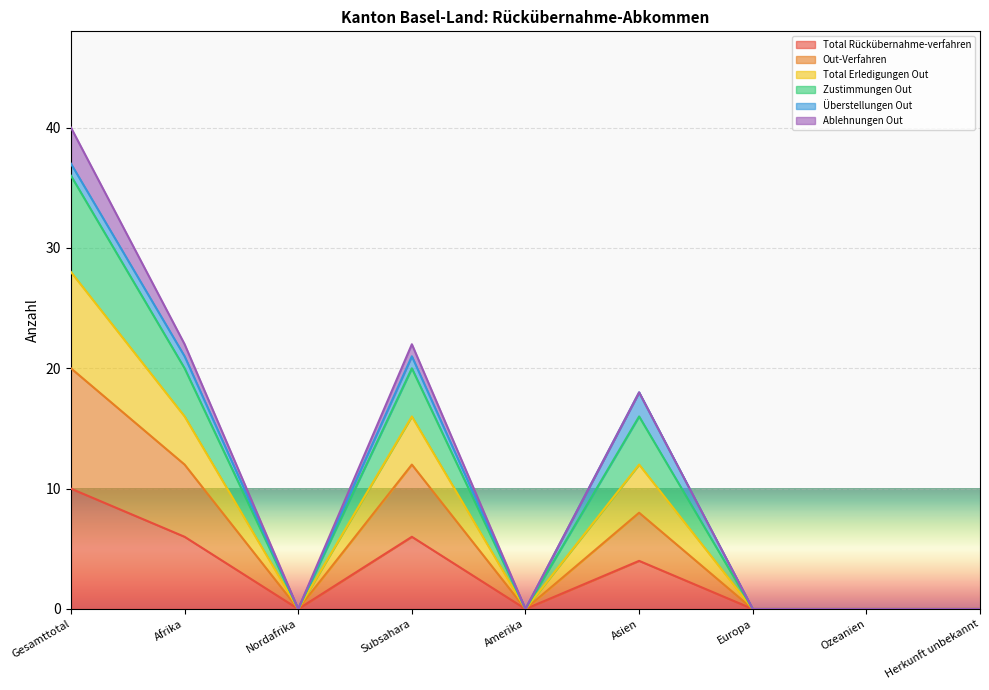

Which category has the highest value in the Total Rückübernahme-verfahren series?

Gesamttotal